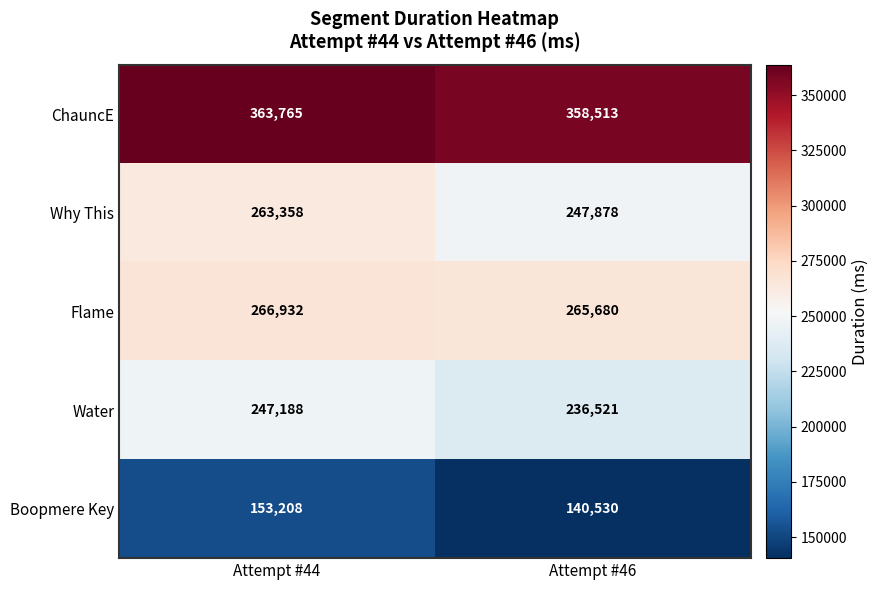

What value does the Flame series have at Attempt #46, to the nearest 100?

265700